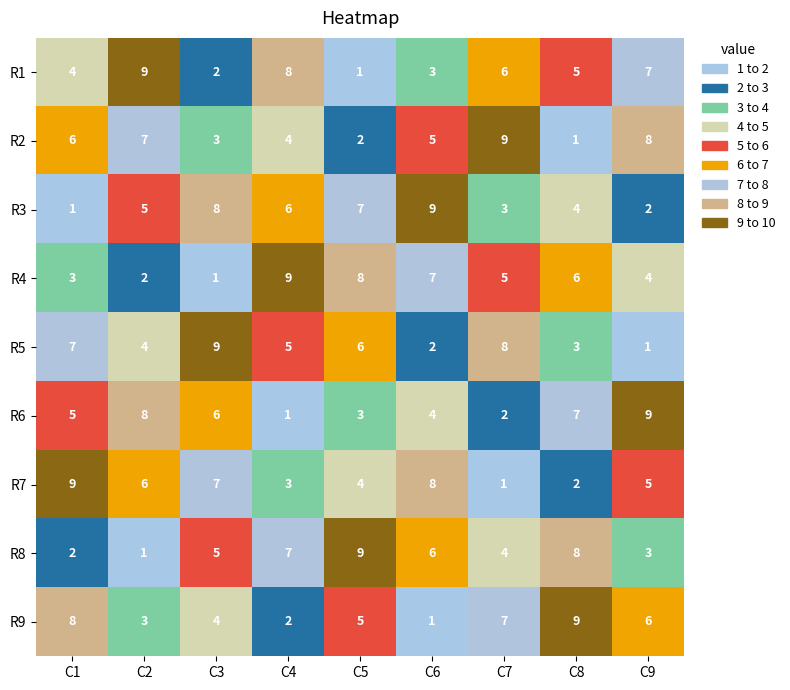

The R8 series shows 3 at C9. True or false?

True